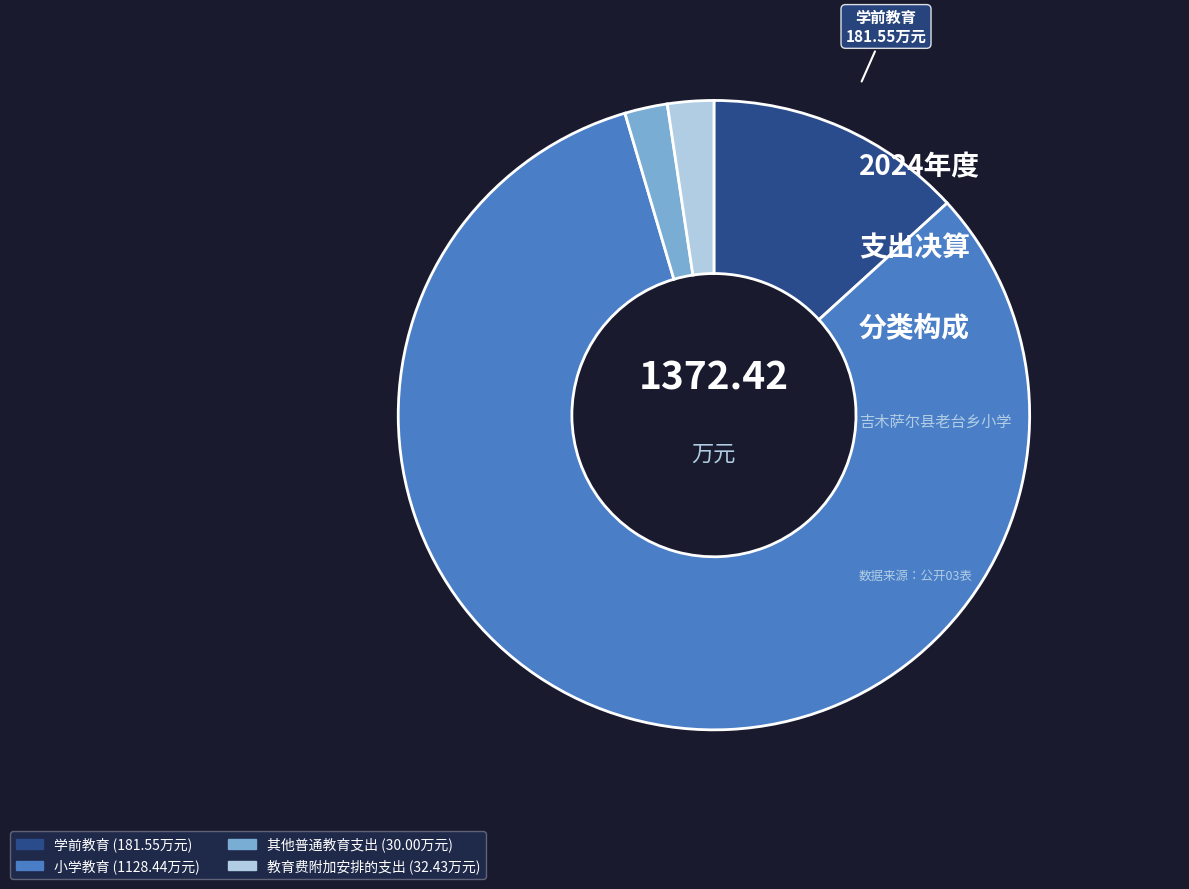

Do 其他普通教育支出 and 教育费附加安排的支出 together represent more than half of the pie?

No